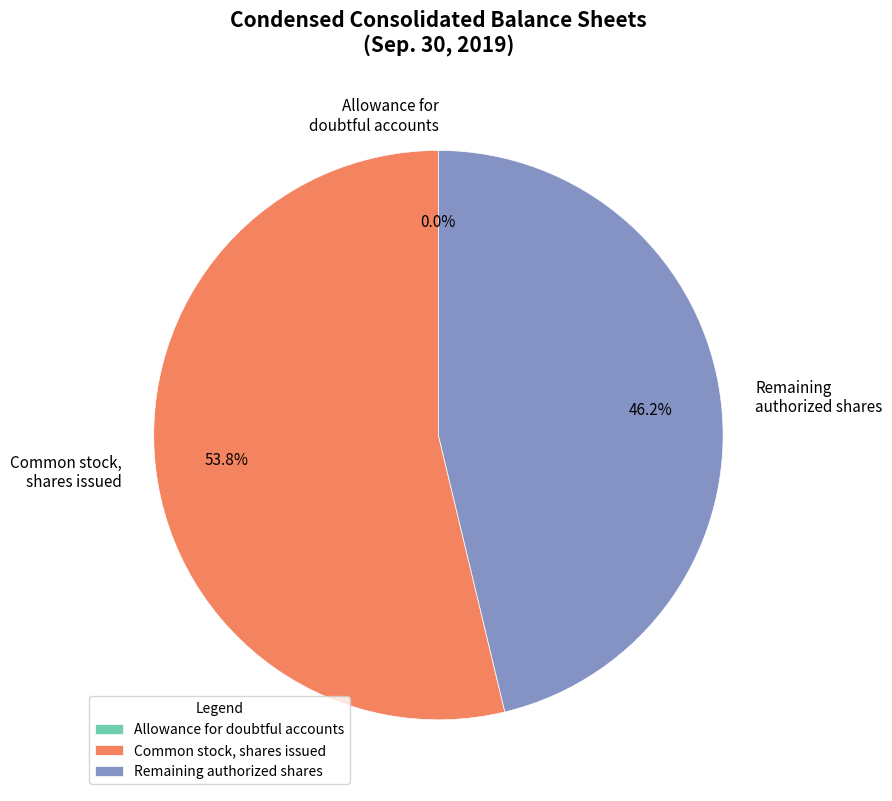

Does any single category account for the majority?

Yes